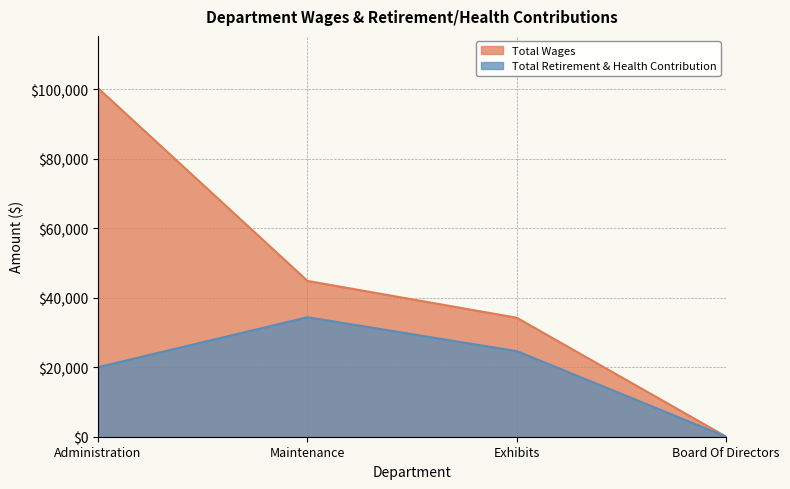

How many values in the Total Wages series are below 44854?

2